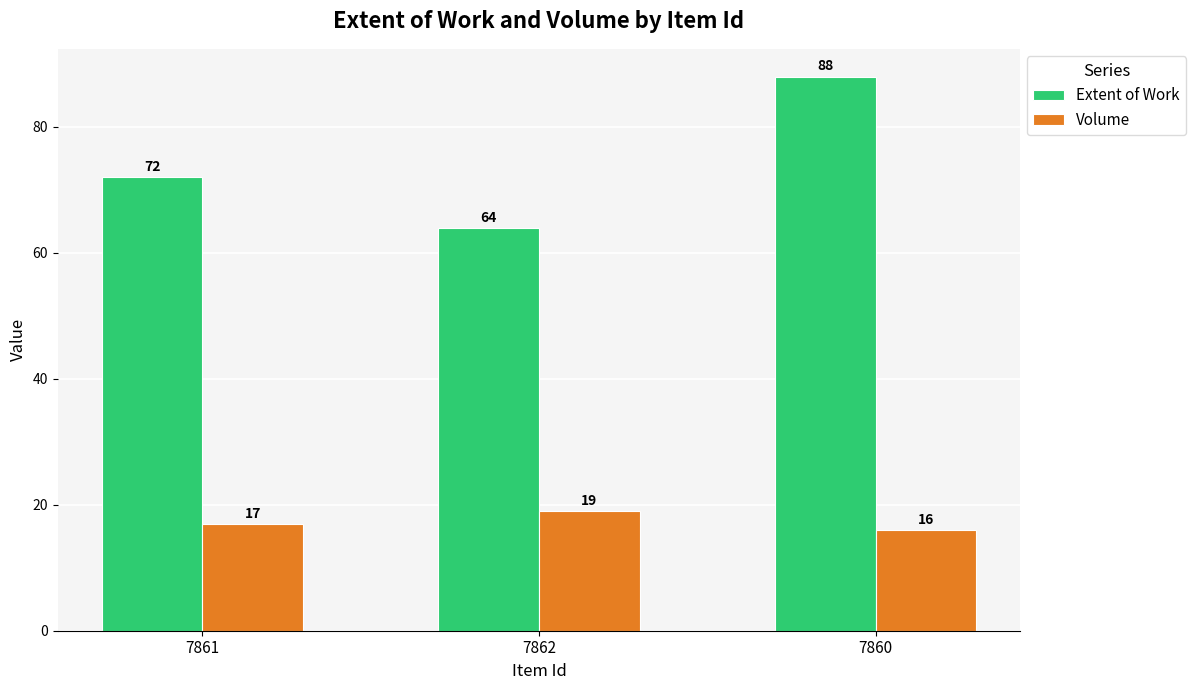

The Extent of Work series shows 72 at 7861. True or false?

True